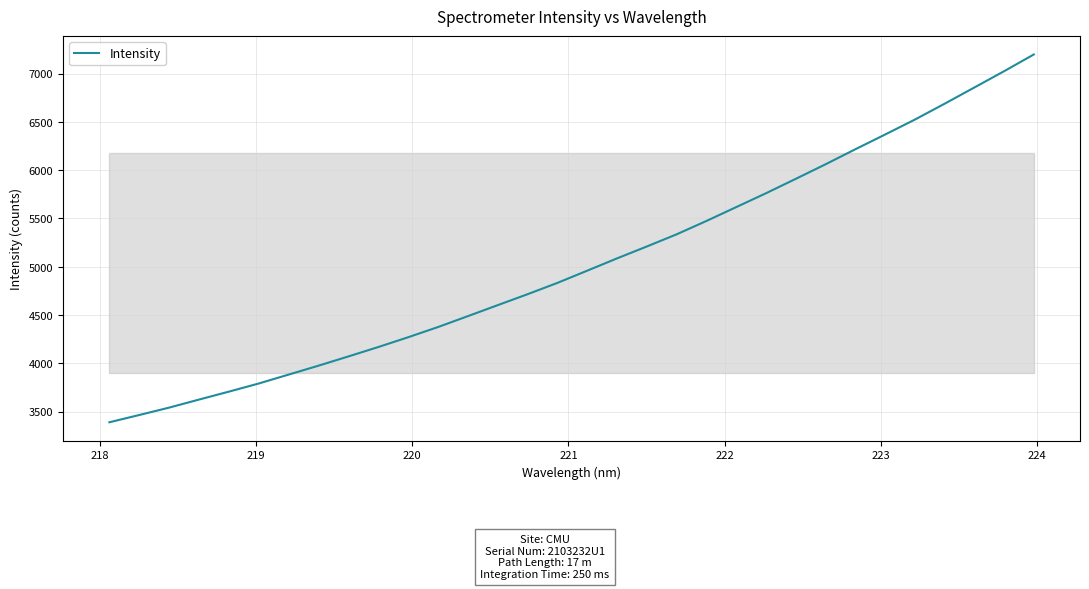

What is the difference between the second highest and minimum values?

3635.3